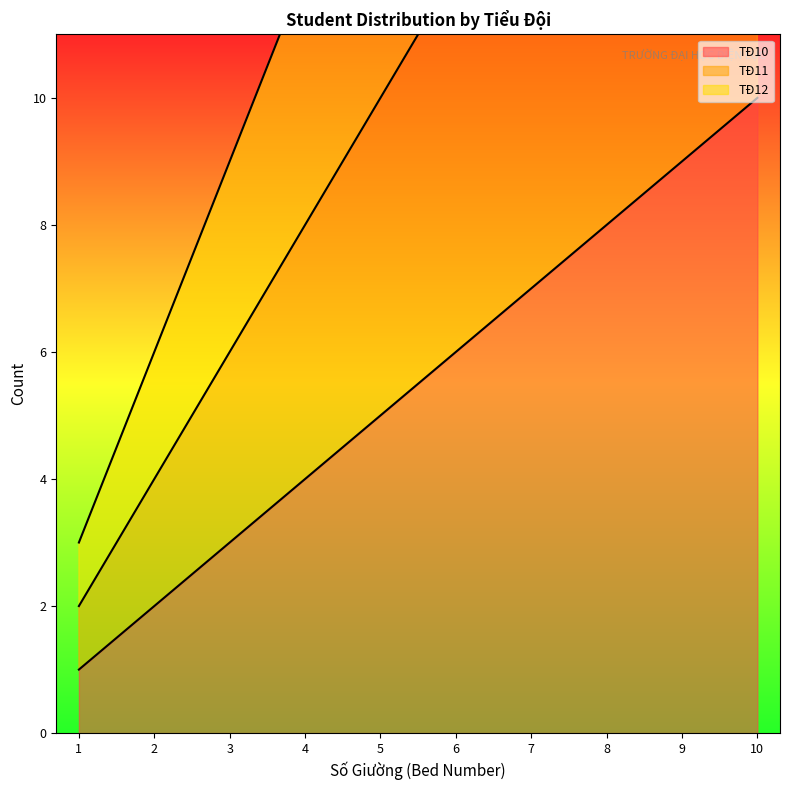

Rank the categories by TĐ10 value from lowest to highest.

1, 2, 3, 4, 5, 6, 7, 8, 9, 10